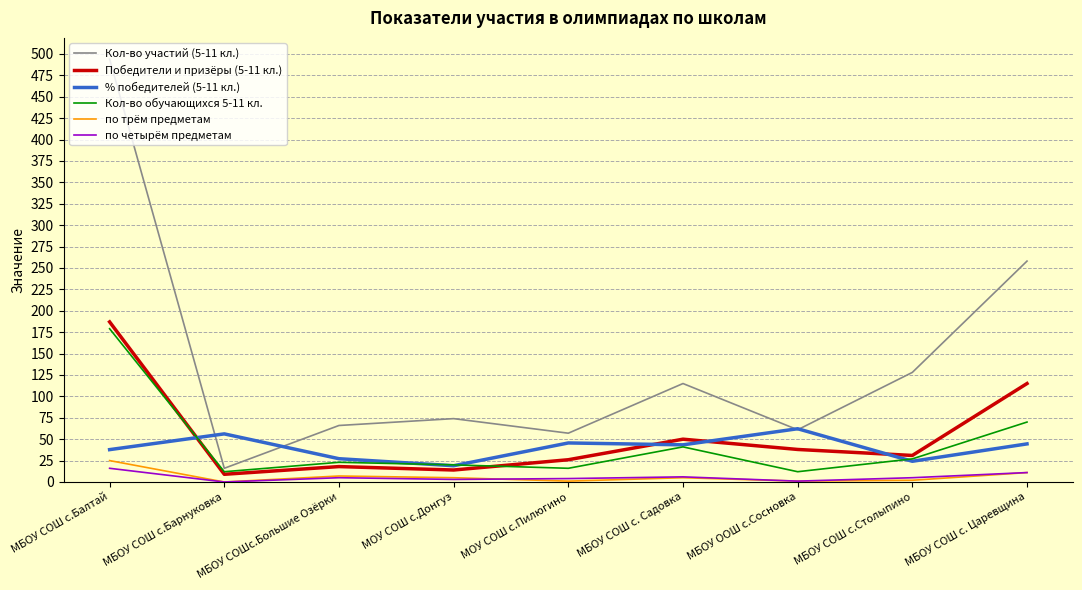

Which category has the highest value across all series?

МБОУ СОШ с.Балтай